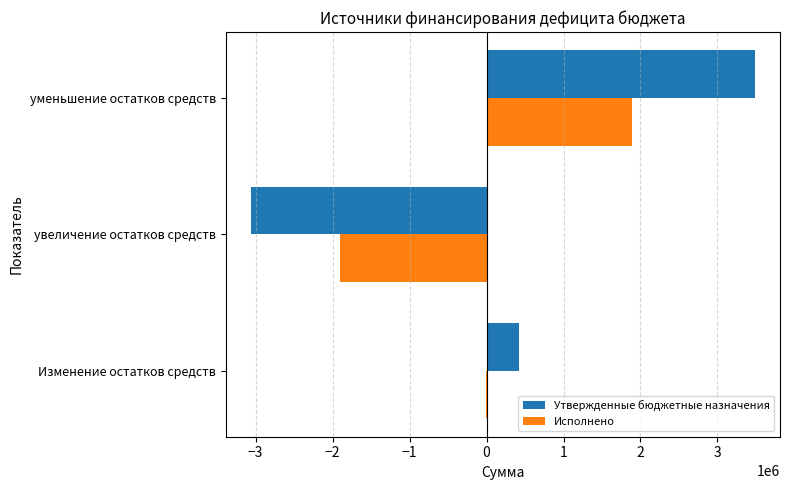

How many distinct data groups are displayed?

2